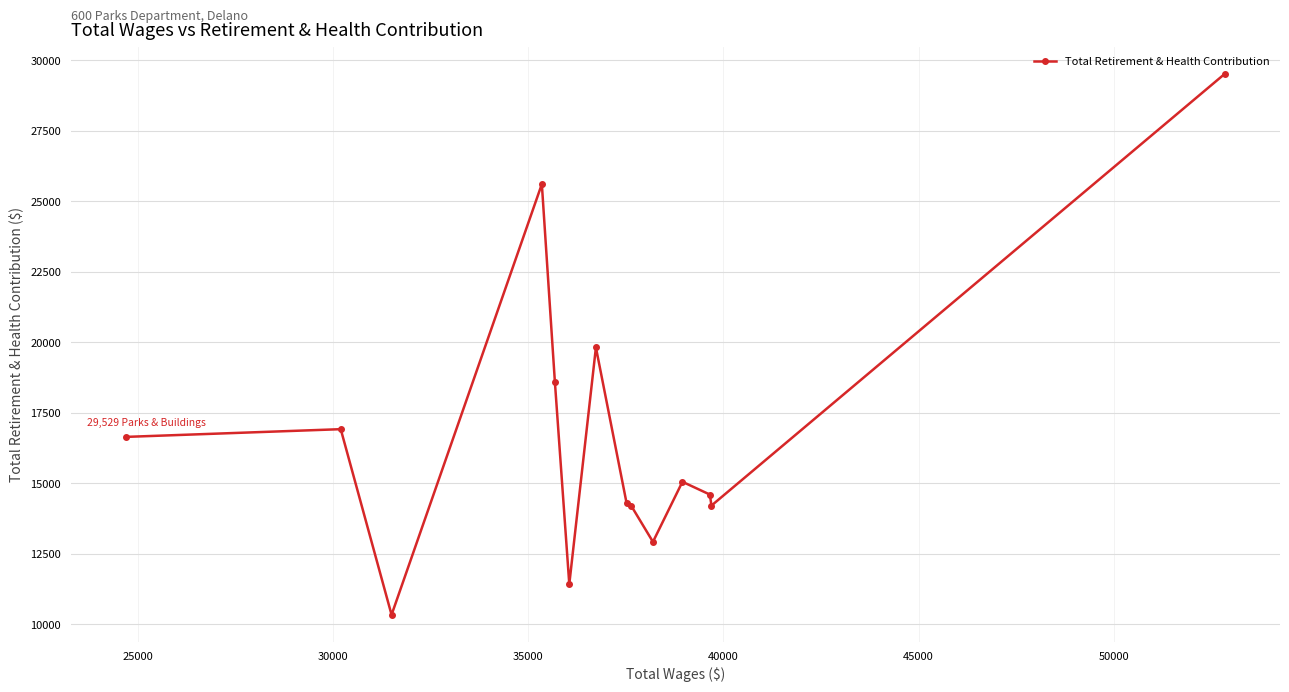

True or false: there are more than 2 points higher than both neighbors.

True